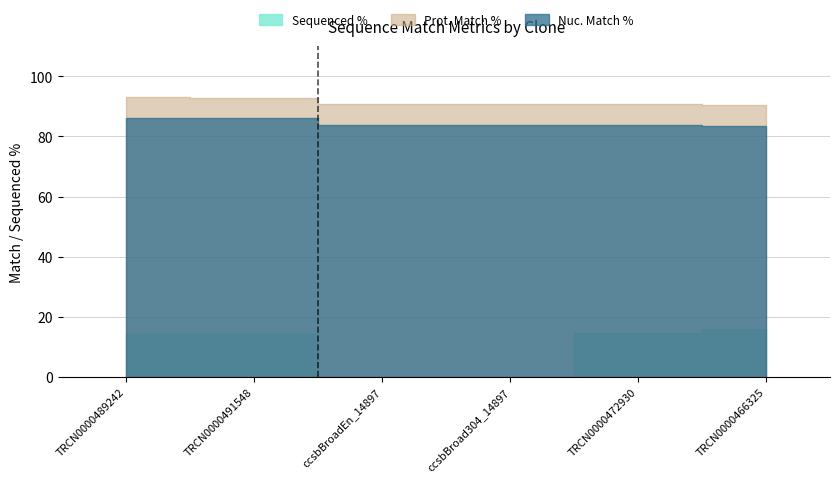

Read the Prot. Match % value at TRCN0000489242.

93.0